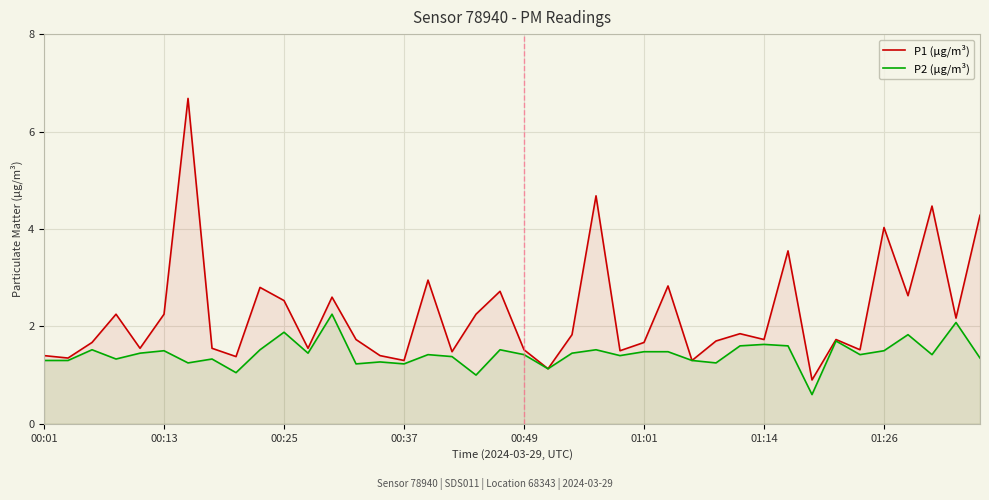

How many series are shown in this chart?

2